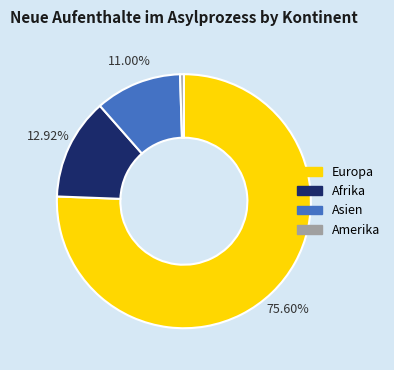

What is the largest slice in the pie chart?

Europa